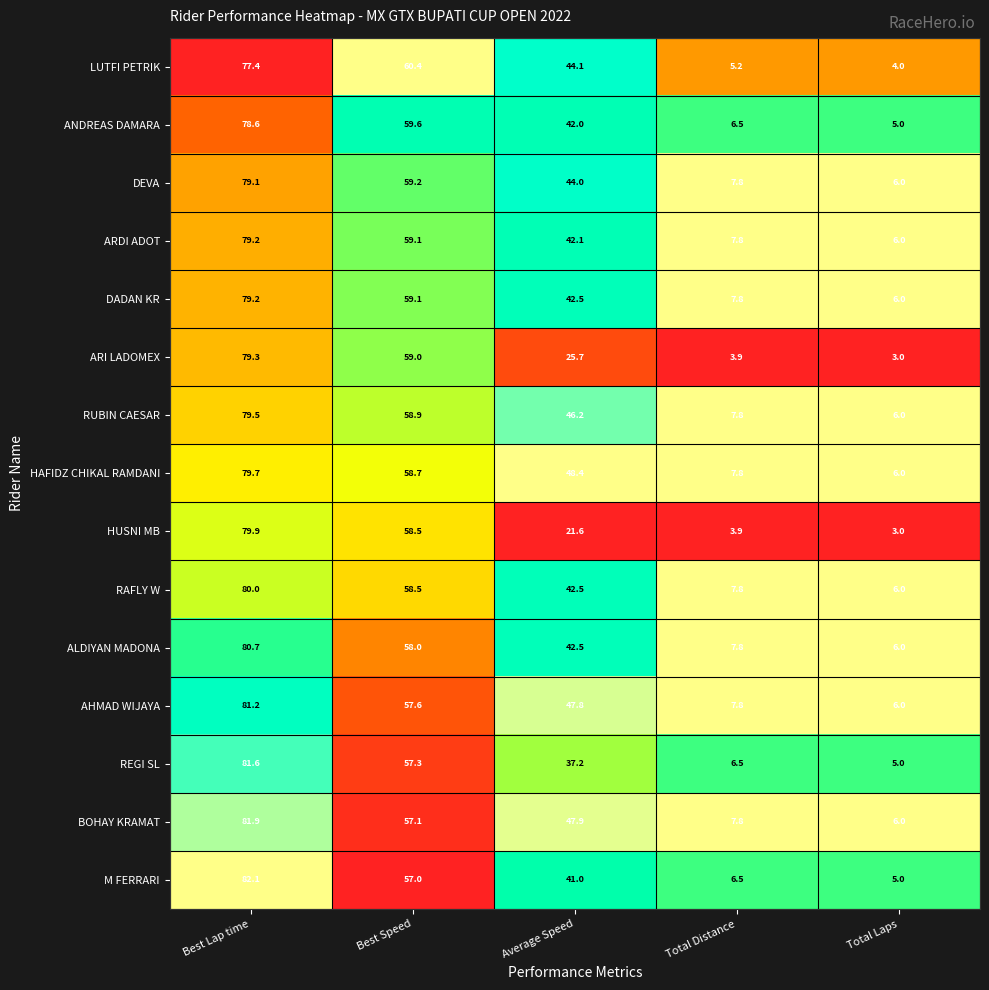

What is the sum of the ARI LADOMEX values at Average Speed and Best Lap time?

105.0